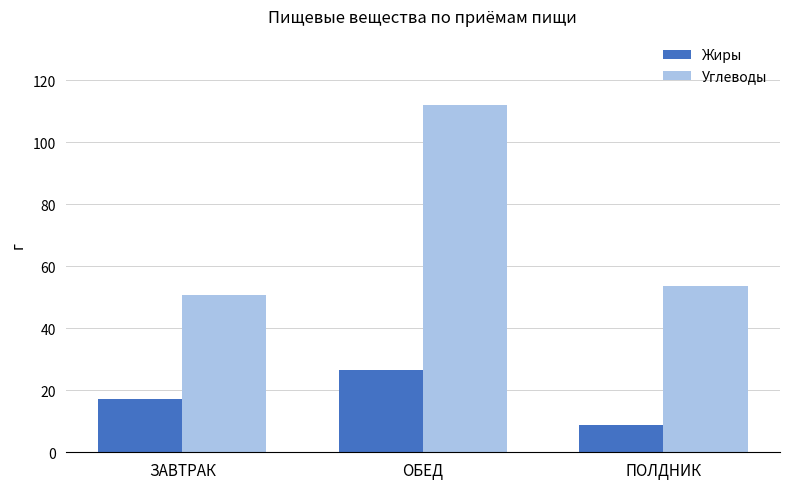

Reading left to right, list all the values displayed in this chart.

Жиры: ЗАВТРАК=17.3	ОБЕД=26.5	ПОЛДНИК=8.7
Углеводы: ЗАВТРАК=50.8	ОБЕД=112.0	ПОЛДНИК=53.7